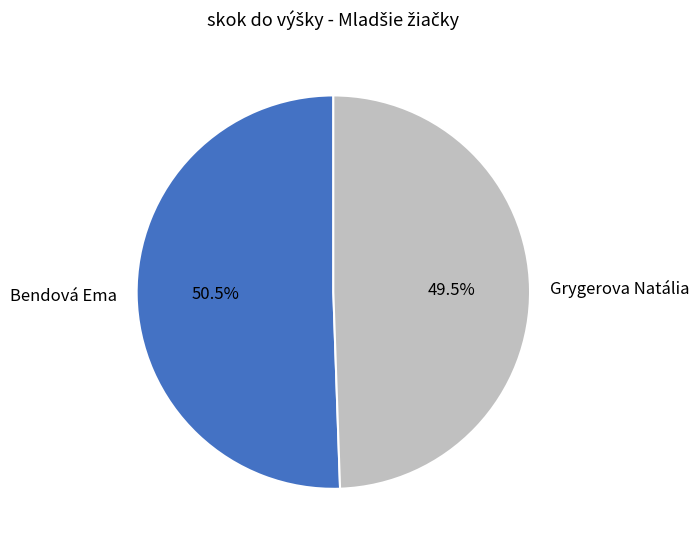

To the nearest percent, what is the difference between the largest and smallest slice percentages?

1%